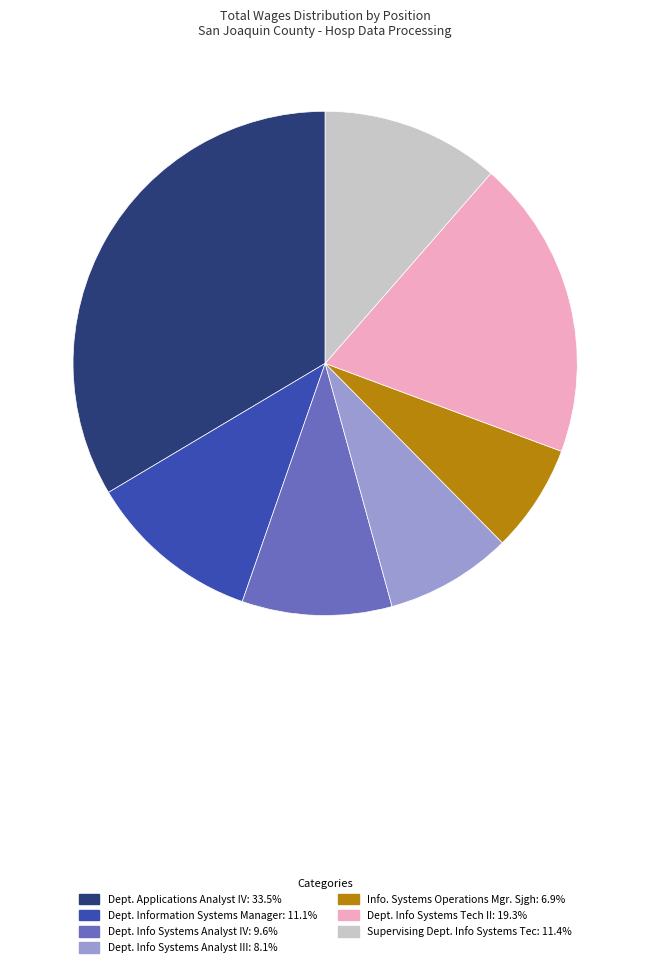

Does any single category account for the majority?

No